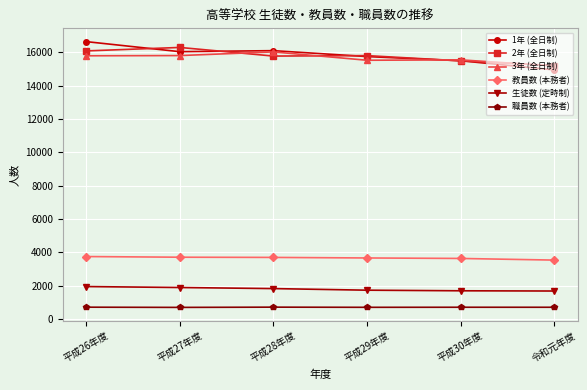

True or false: 3年 (全日制) and 職員数 (本務者) intersect in this chart.

False